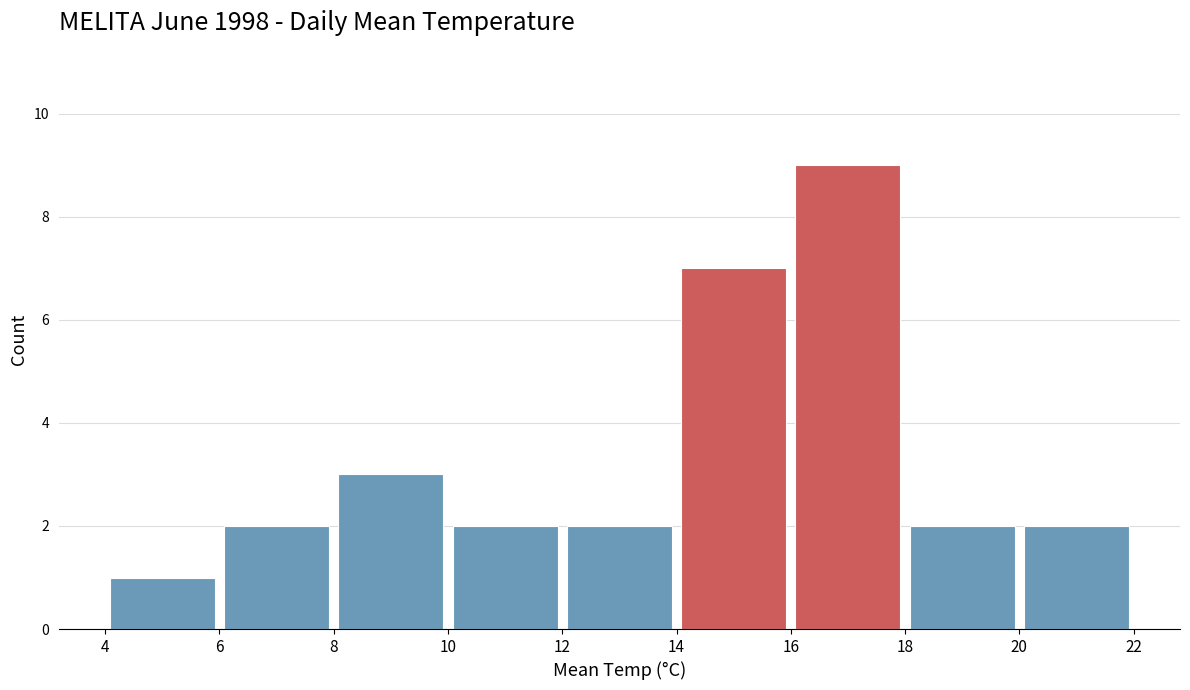

How tall is the bar that spans 6 to 8 on the x-axis? The values are not printed on the chart, so give them approximately, as read against the axis.

2